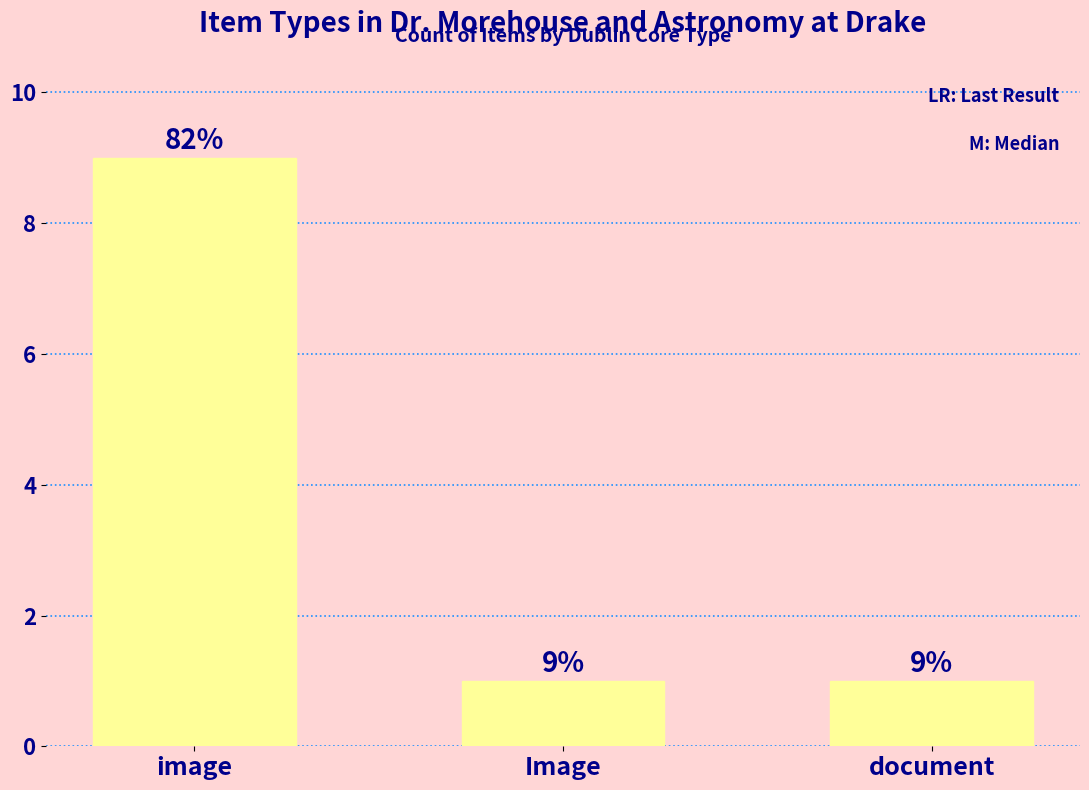

What is the ratio of the value at Image to the value at image?

0.1